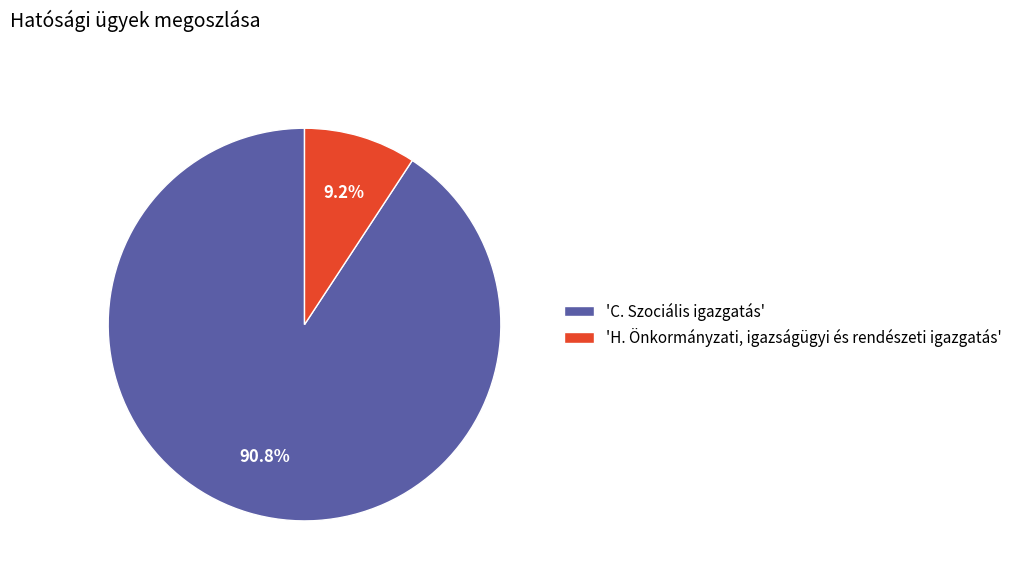

Between 'H. Önkormányzati, igazságügyi és rendészeti igazgatás' and 'C. Szociális igazgatás', which is larger?

'C. Szociális igazgatás'